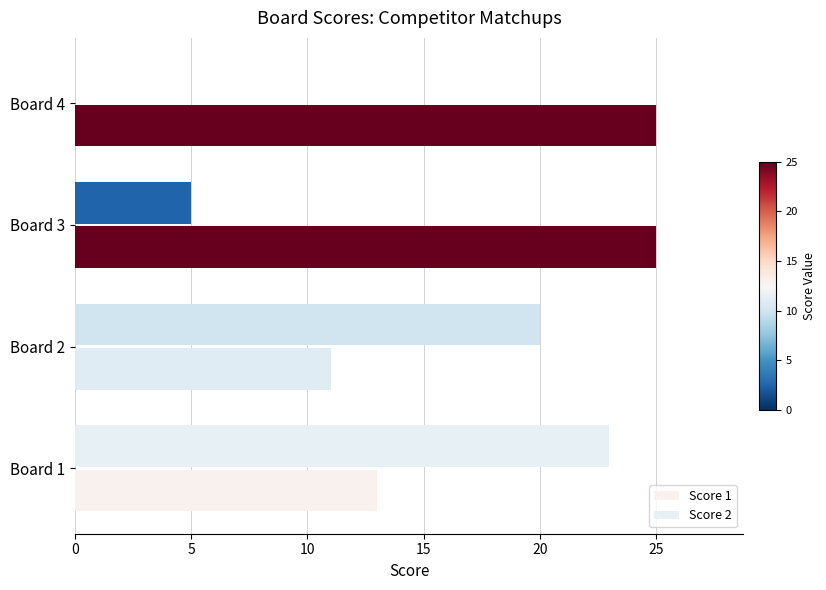

Rank the series by their maximum value, from lowest to highest.

Score 2, Score 1